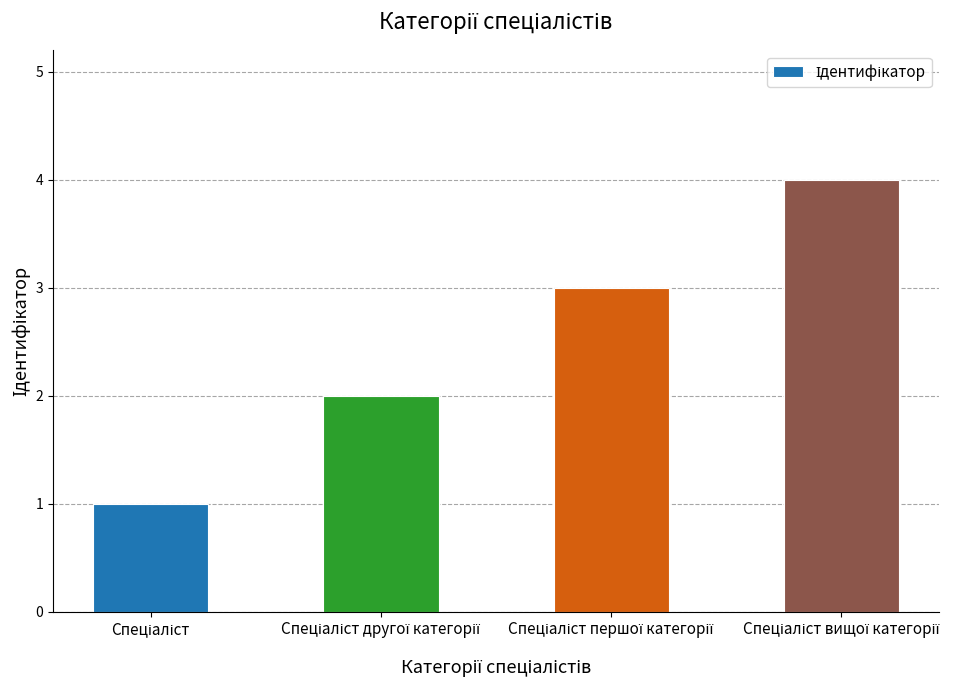

What is the difference between the maximum and minimum values?

3